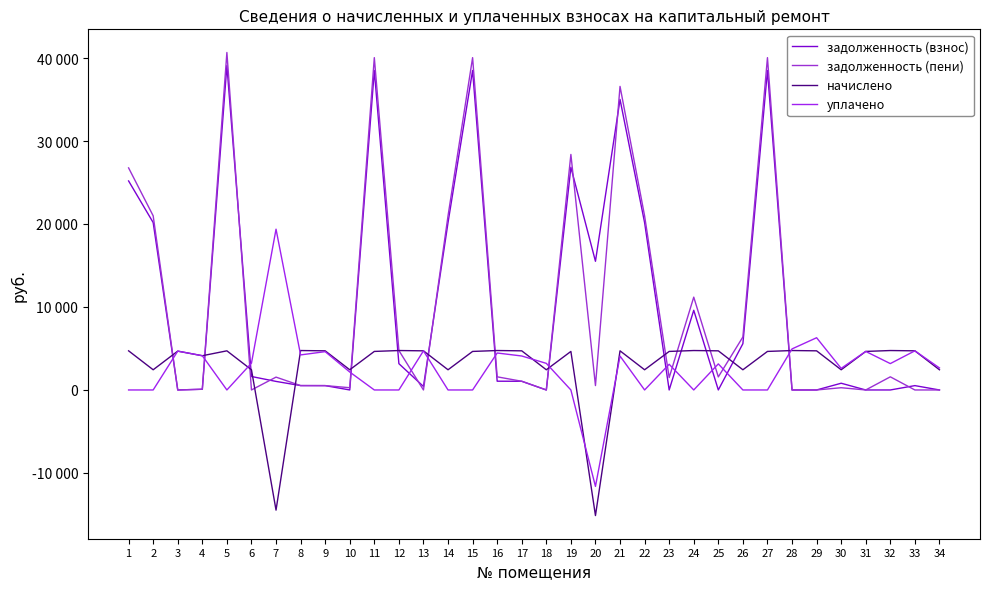

Does the chart have visible grid lines?

No